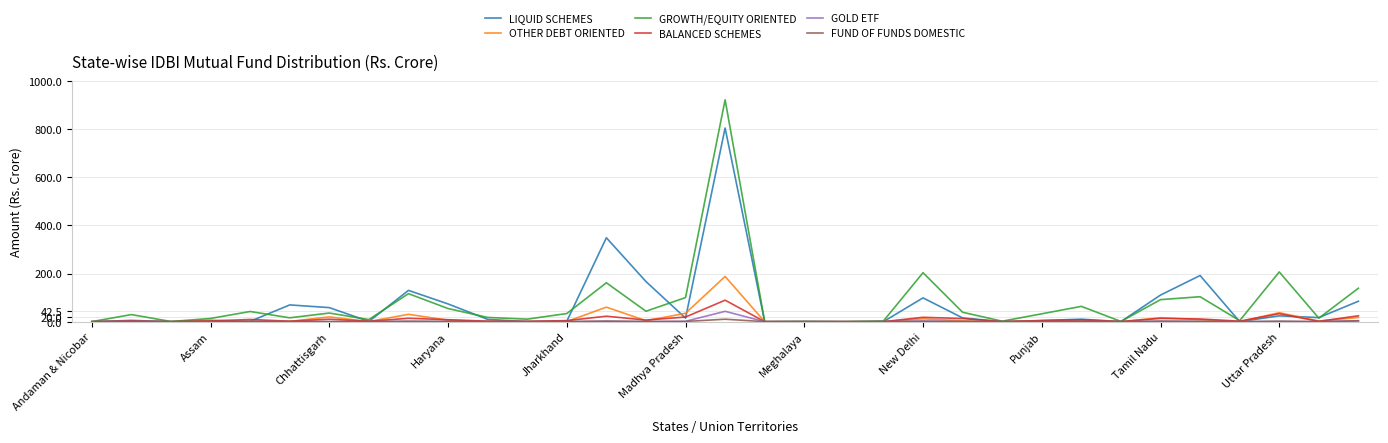

What is the maximum value for GOLD ETF?

43.1